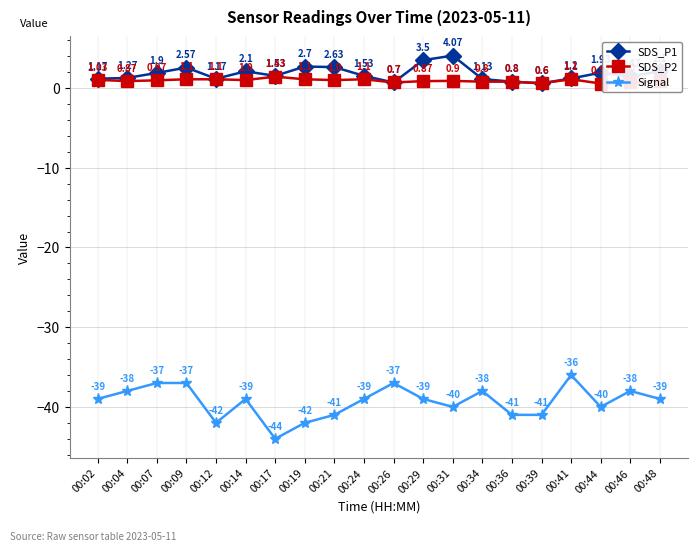

What is the minimum value for SDS_P2?

0.6